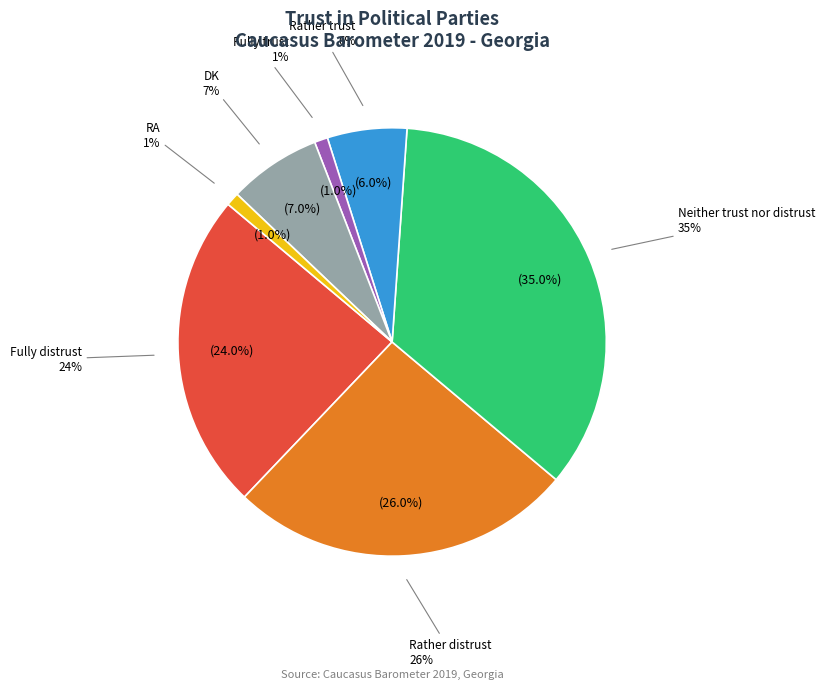

True or false: Fully trust accounts for 1% of the total.

True